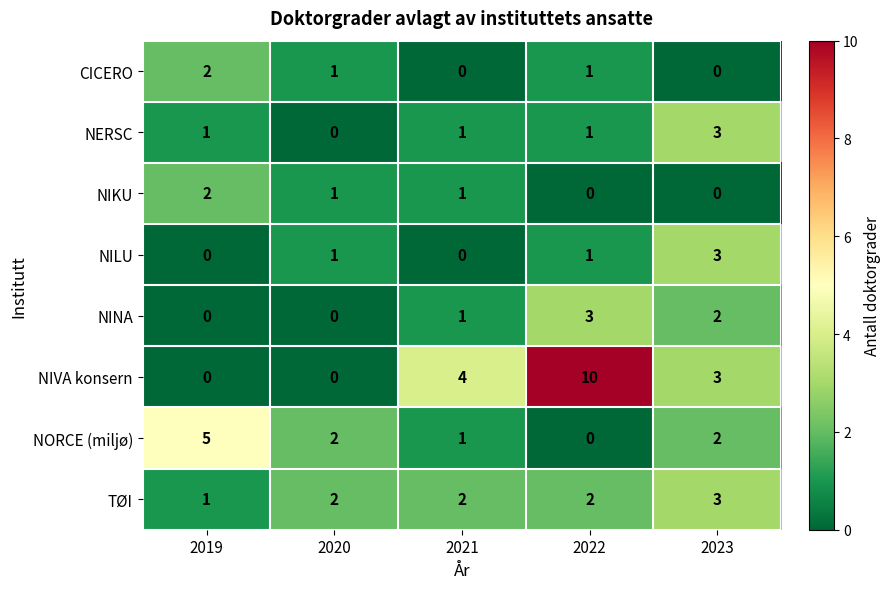

How many NIKU values are between 0 and 1?

4